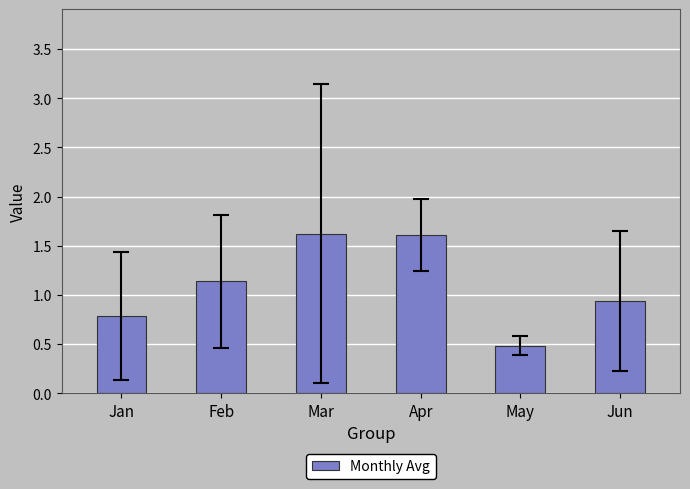

How many distinct data groups are displayed?

1